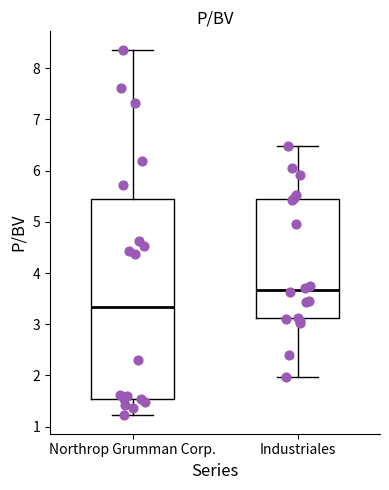

Reading left to right, read every box against the y-axis: the position of its median line, the range the box covers, and the ends of its whiskers. The values are not printed on the chart, so give them approximately, as read against the axis.

Northrop Grumman Corp.: median 3.3, box 1.5 to 5.4, whiskers 1.2 to 8.4
Industriales: median 3.7, box 3.1 to 5.5, whiskers 2.0 to 6.5